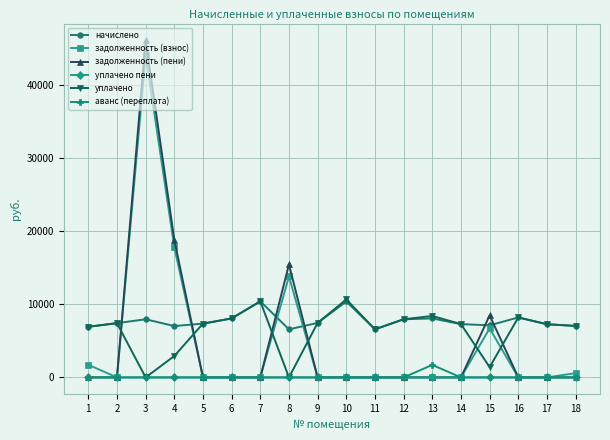

How many categories are shown in the chart?

18